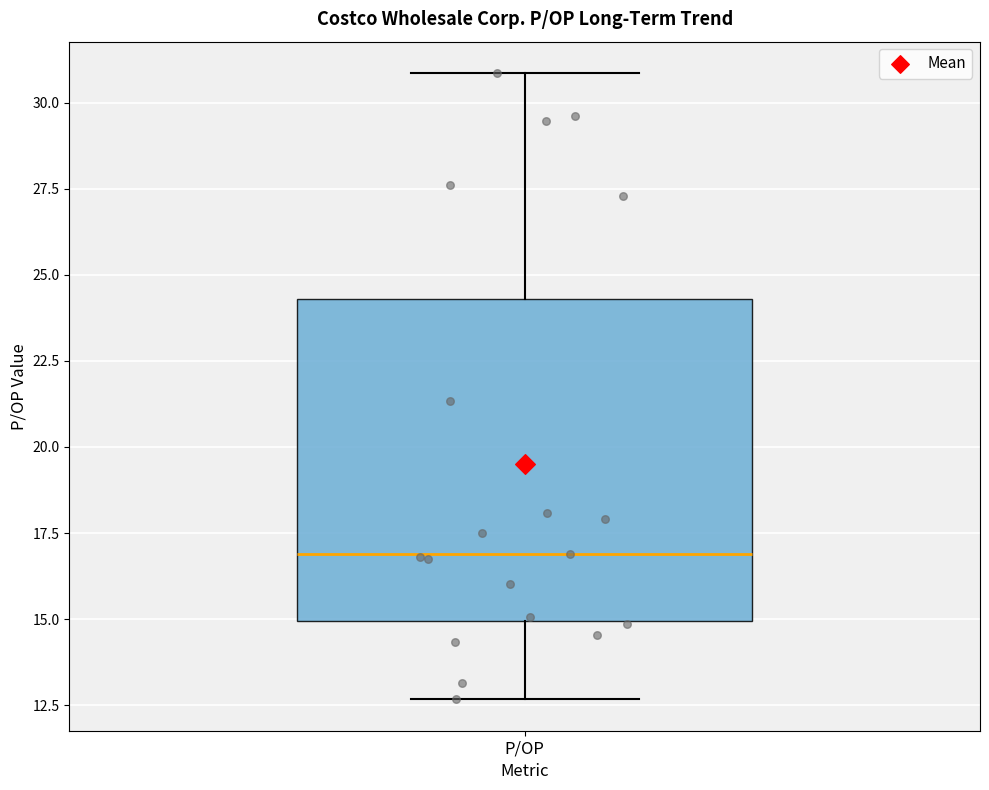

Read this box plot against the y-axis: the position of the median line, the range covered by the box, and the ends of both whiskers. The values are not printed on the chart, so give them approximately, as read against the axis.

median 17.0, box 15.0 to 24.5, whiskers 12.5 to 31.0